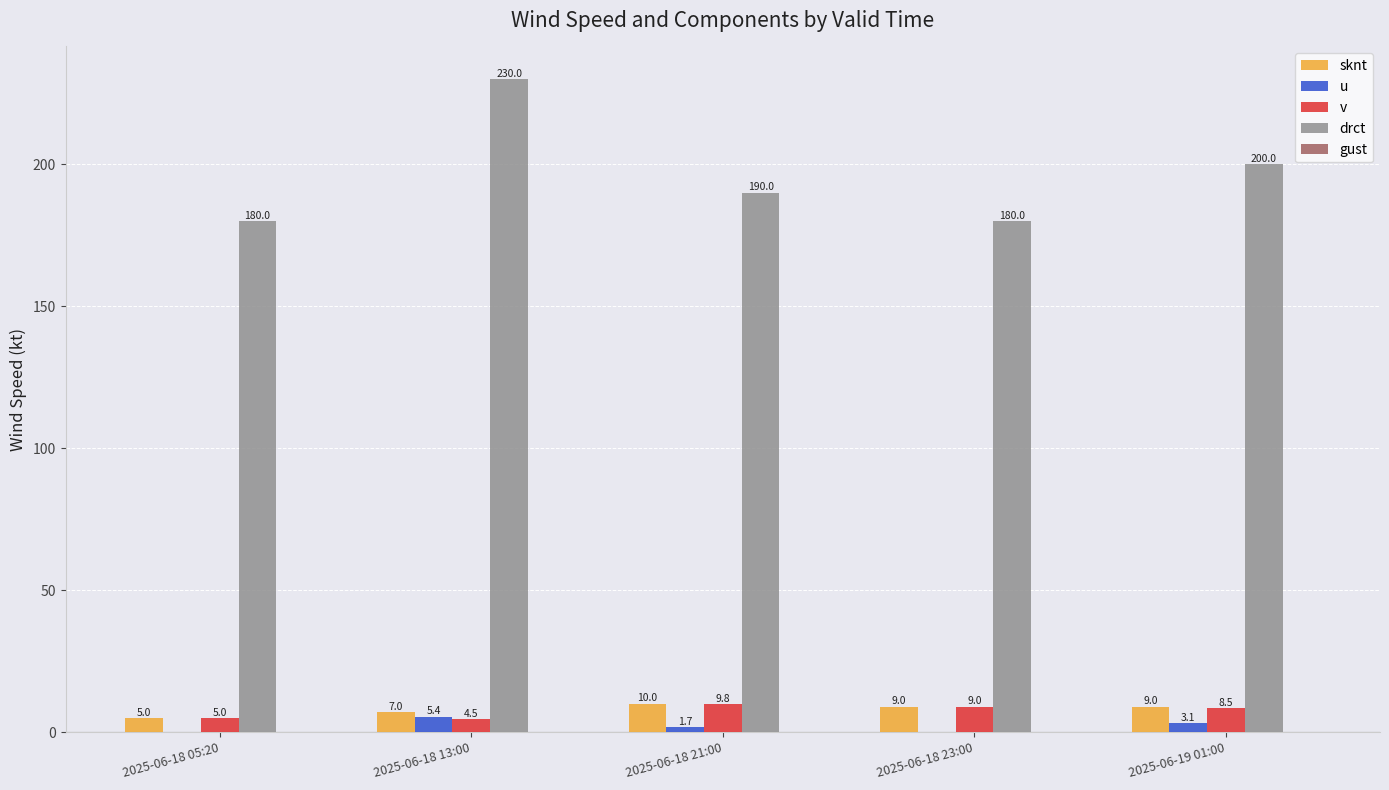

At which category is the sum across all series the highest?

2025-06-18 13:00